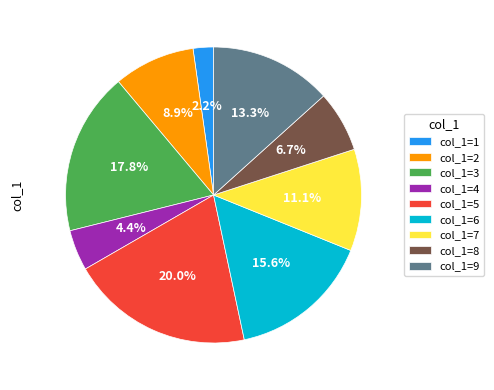

Is there any slice that represents more than half of the pie?

No